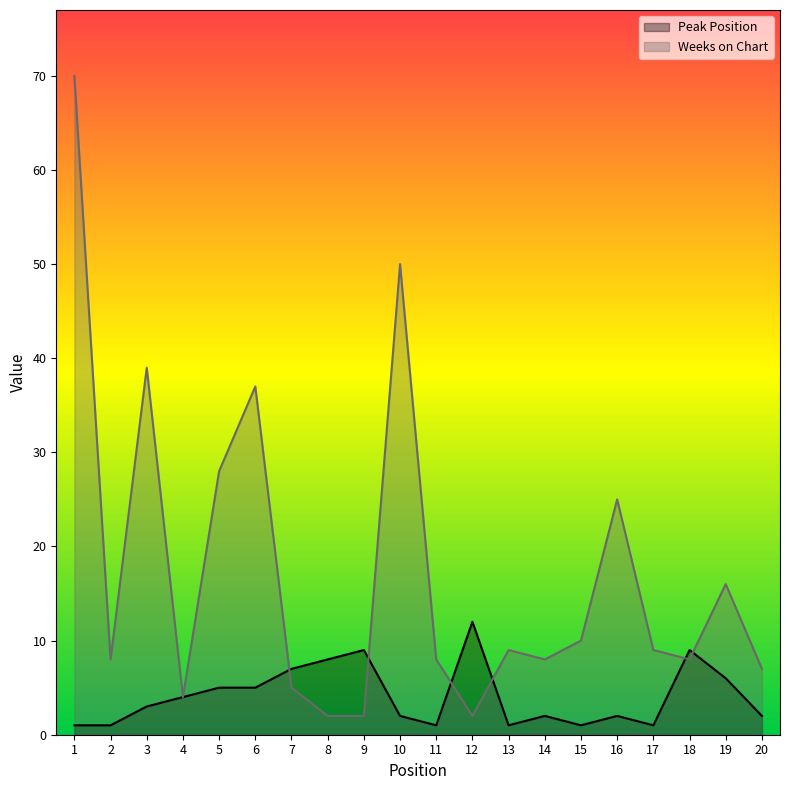

True or false: Weeks on Chart and Peak Position cross at least once.

True